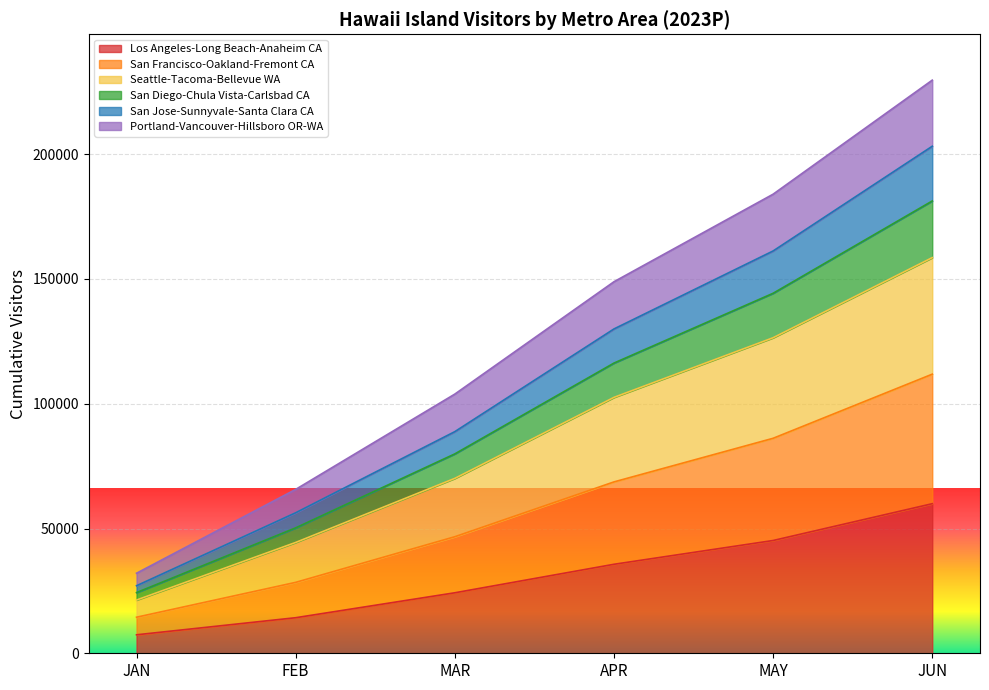

At which category is the sum across all series the highest?

JUN